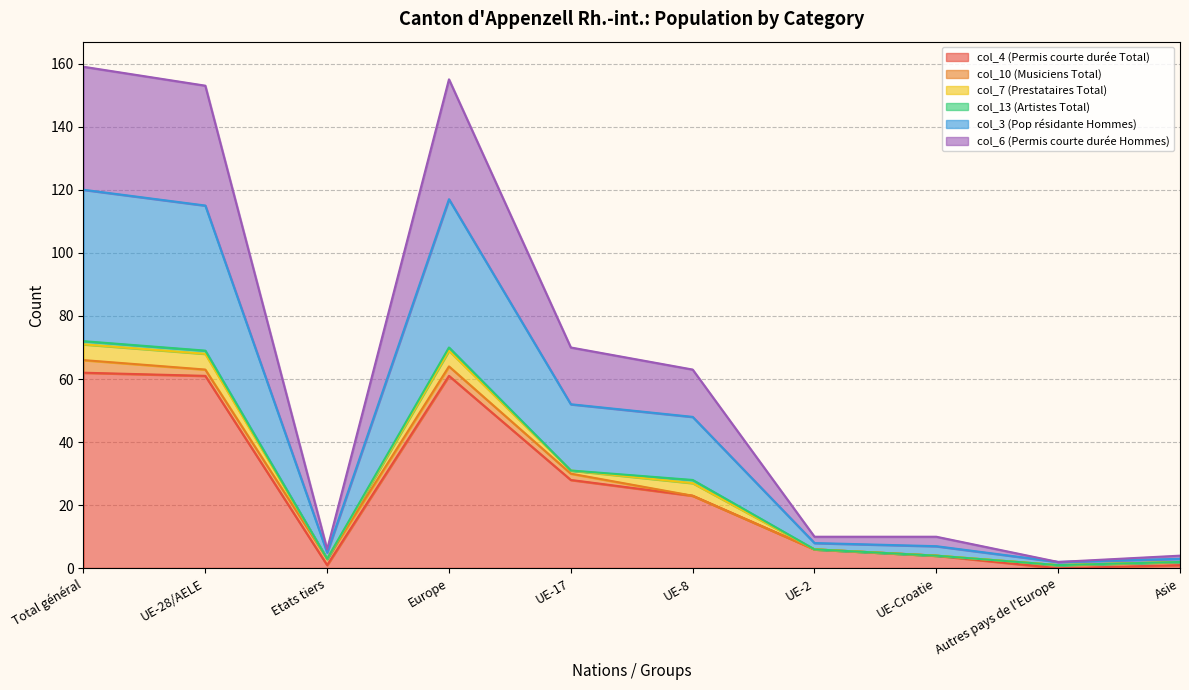

At which category does col_3 (Pop résidante Hommes) reach its first local peak?

Europe